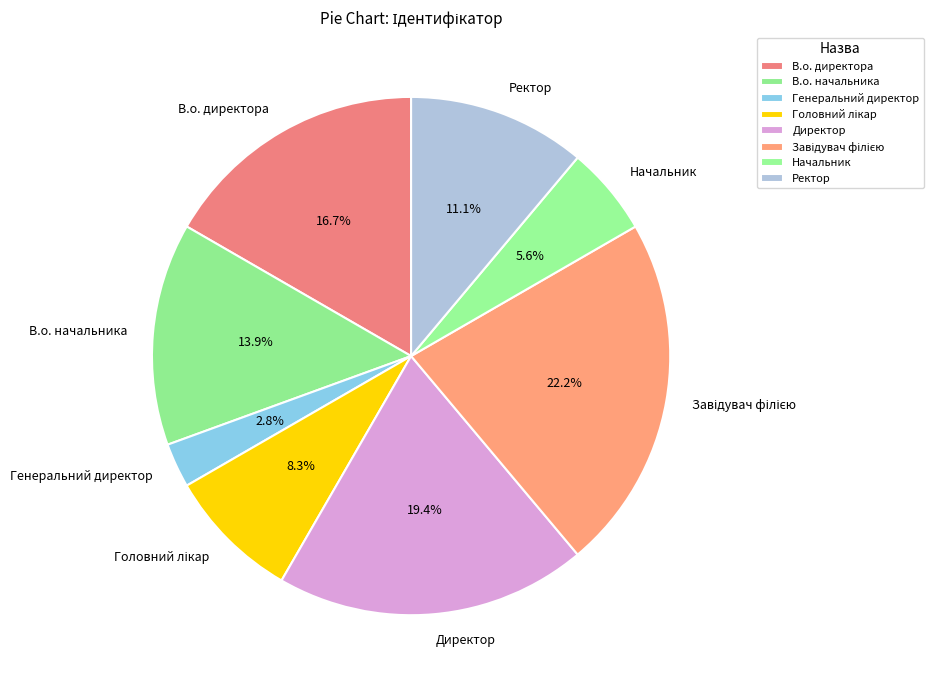

What is the smallest slice in the pie chart?

Генеральний директор